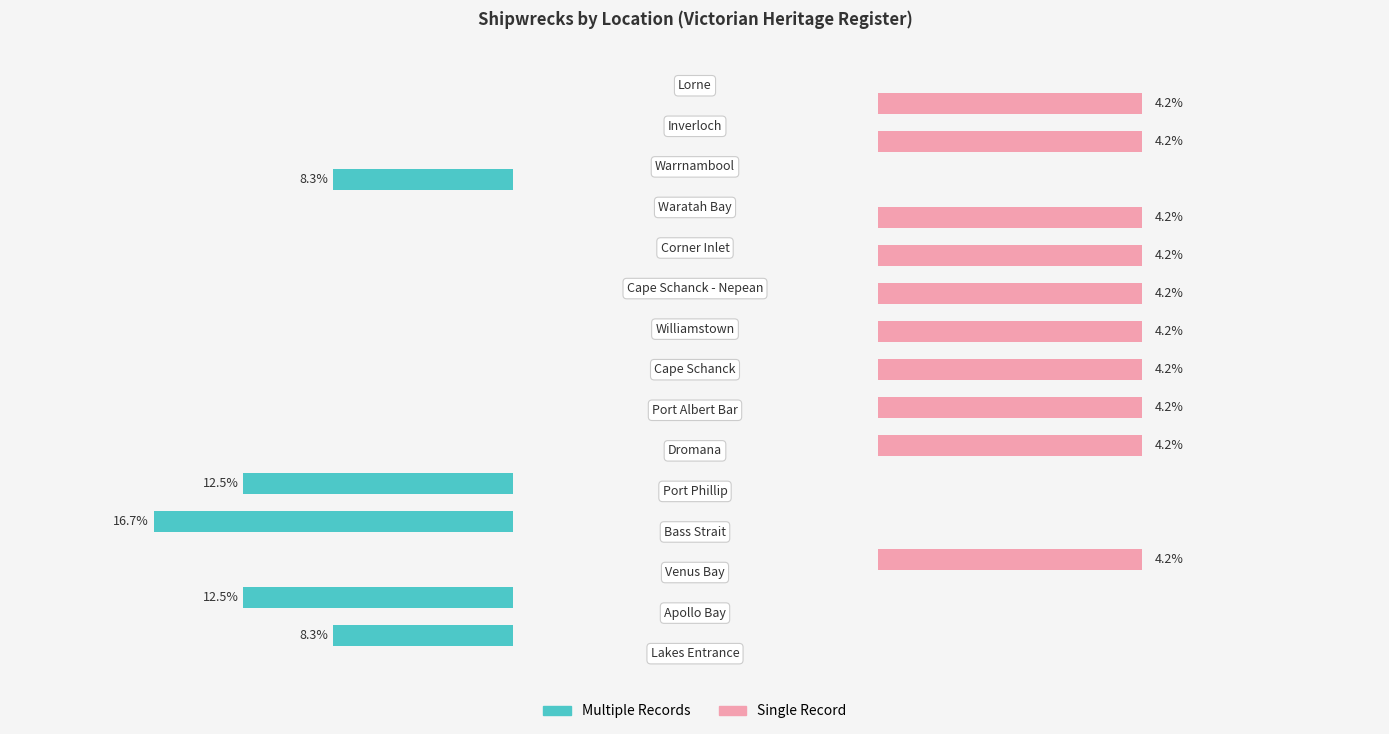

Which series changed the most between 1 and 6?

Multiple Records